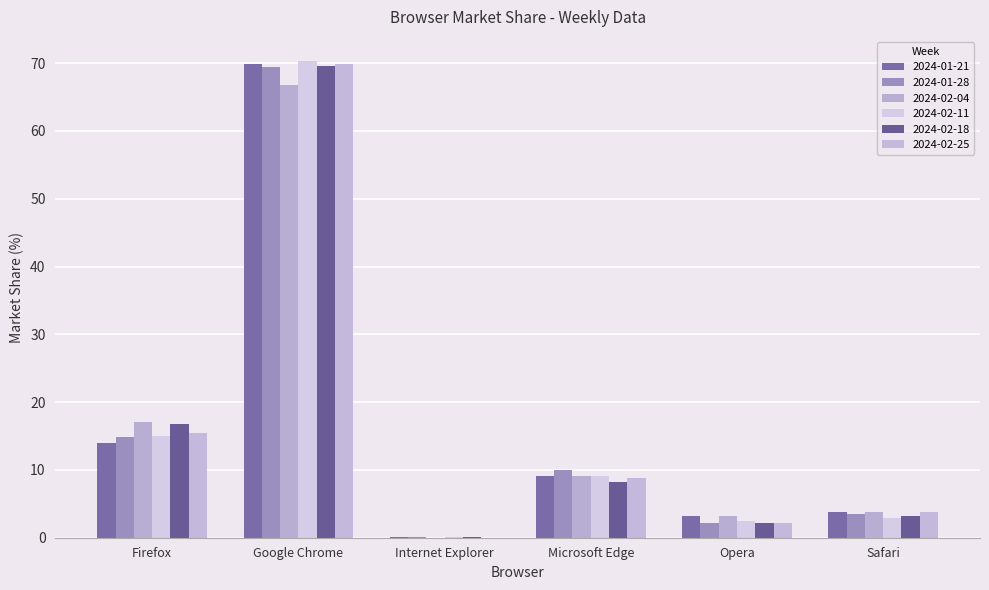

What is the difference between the 2024-02-25 values at Opera and Firefox?

13.2